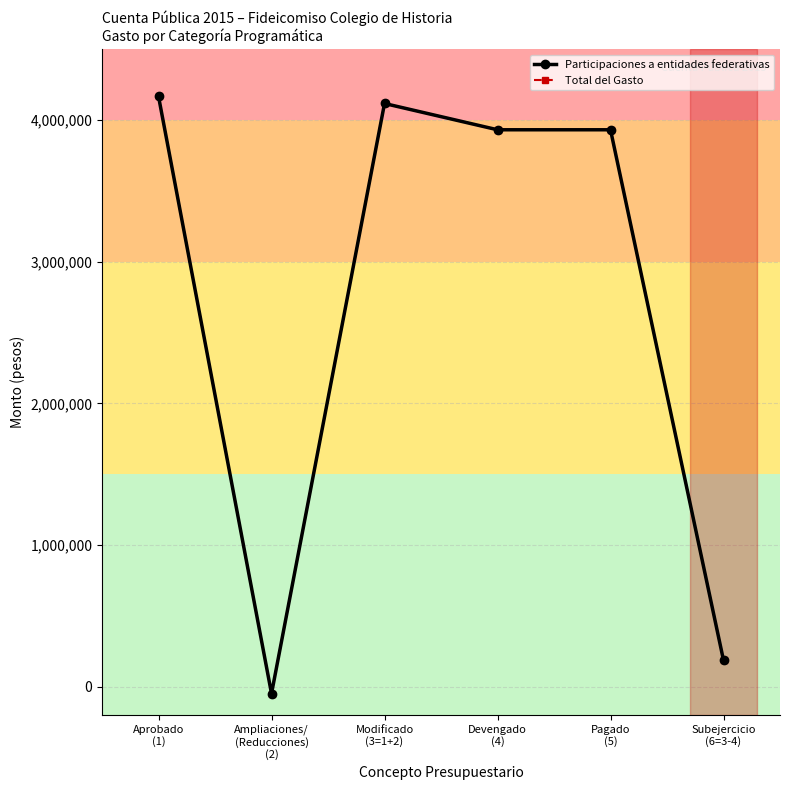

Is this an area chart (filled region under the line)?

No